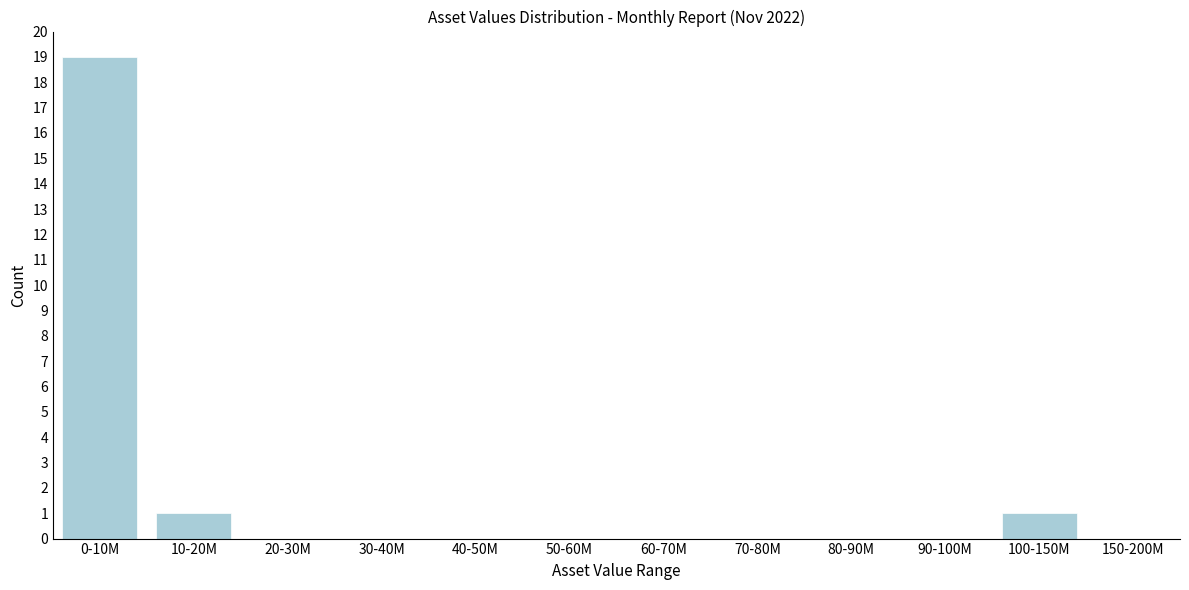

Reading left to right, what are all the values shown in this chart?

0-10M=19	10-20M=1	20-30M=0	30-40M=0	40-50M=0	50-60M=0	60-70M=0	70-80M=0	80-90M=0	90-100M=0	100-150M=1	150-200M=0